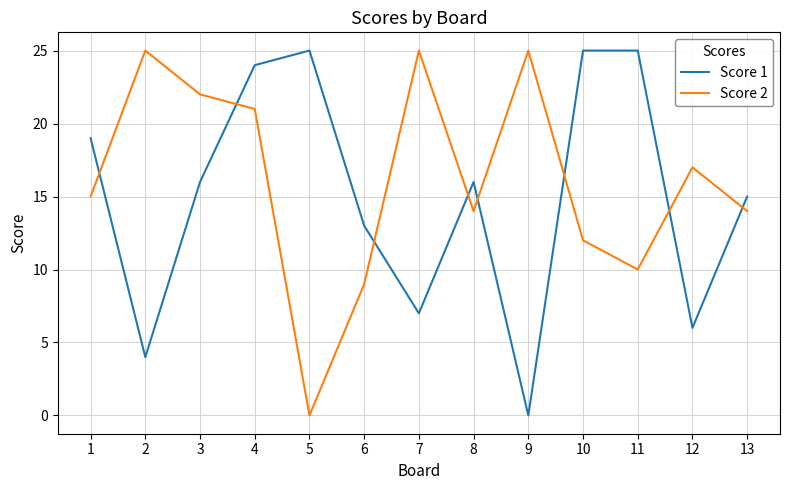

At which label does Score 1 reach its minimum?

9